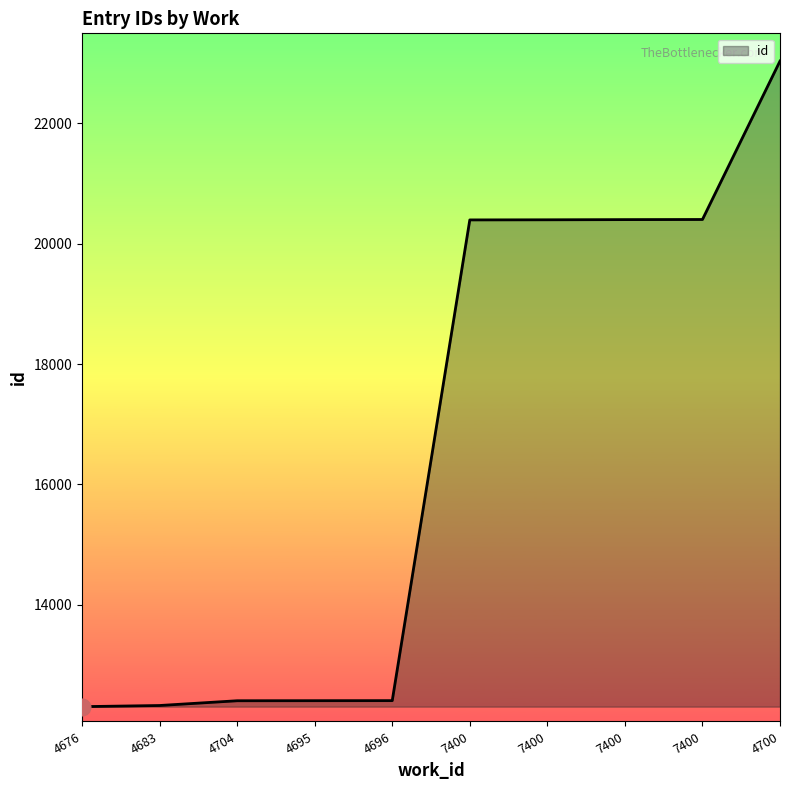

What is the ratio of the value at 7400 to the value at 7400?

1.0